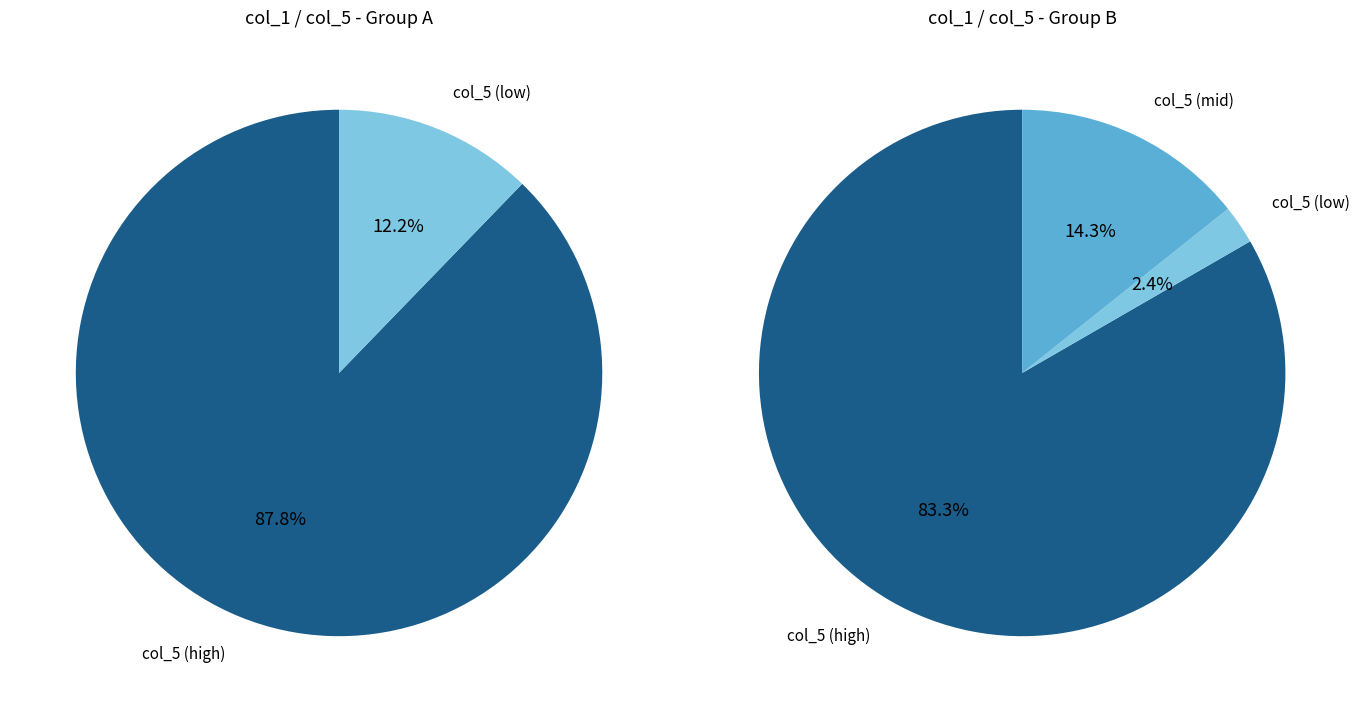

To the nearest percent, what percentage of the pie is 9?

14%